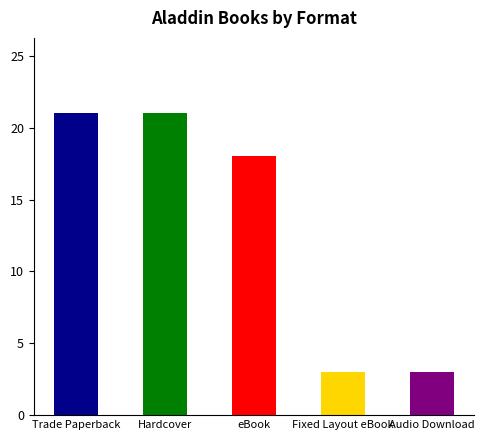

Where is the data nearest to the value 12?

eBook